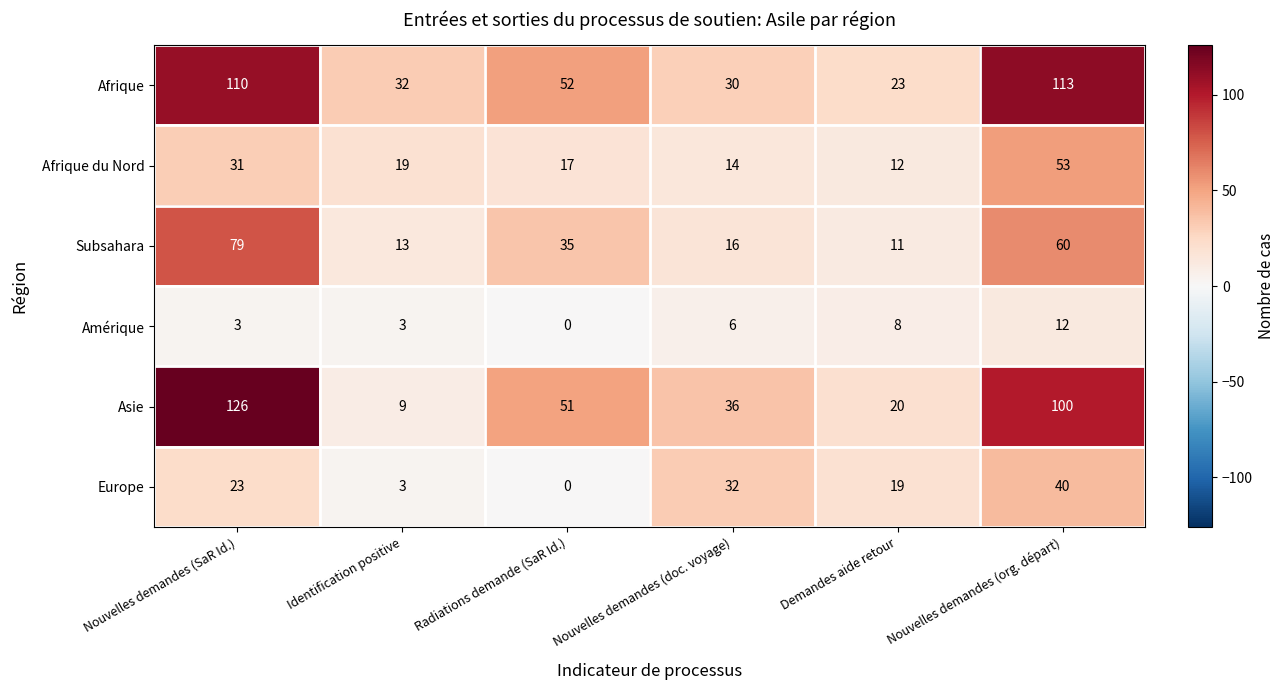

At Nouvelles demandes (SaR Id.), list the series in order from largest to smallest.

Asie, Afrique, Subsahara, Afrique du Nord, Europe, Amérique